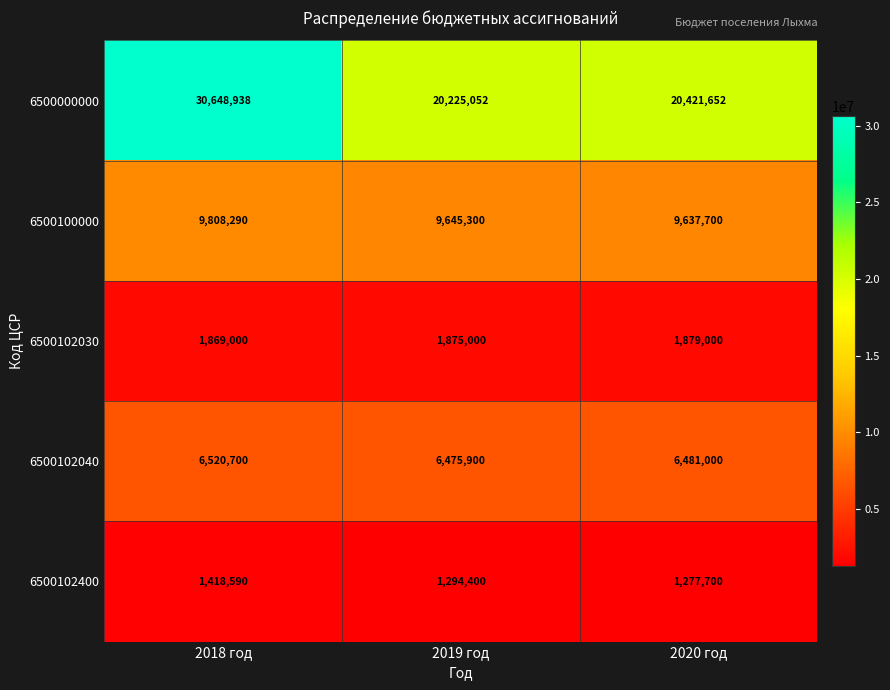

Reading right to left, extract all data points from this chart.

6500000000: 20421652	20225052	30648938
6500100000: 9637700	9645300	9808290
6500102030: 1879000	1875000	1869000
6500102040: 6481000	6475900	6520700
6500102400: 1277700	1294400	1418590